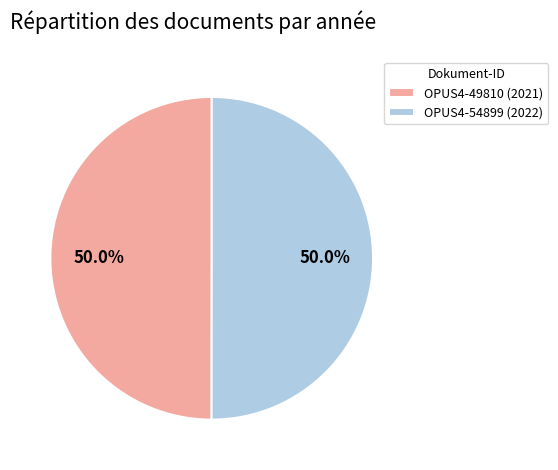

What percentage is the OPUS4-54899 slice, to the nearest percent?

50%